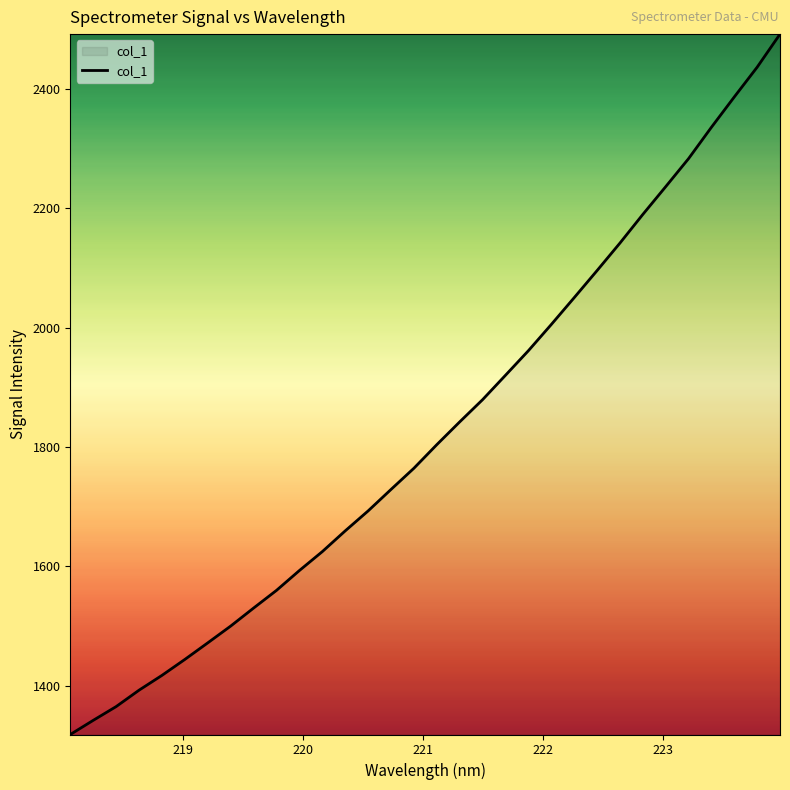

What is the difference between the maximum and minimum values?

1174.1